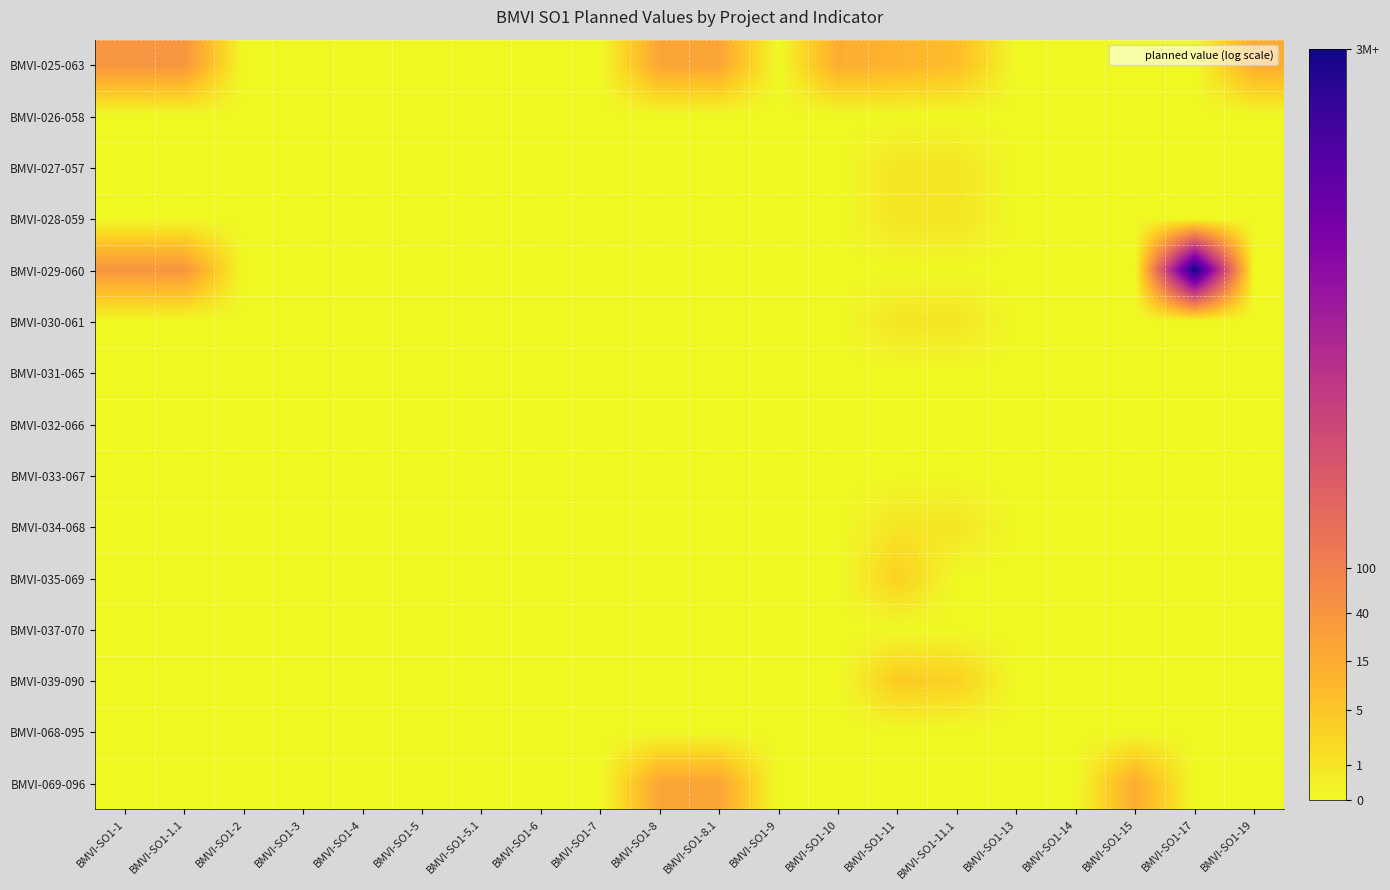

How many distinct data groups are displayed?

15